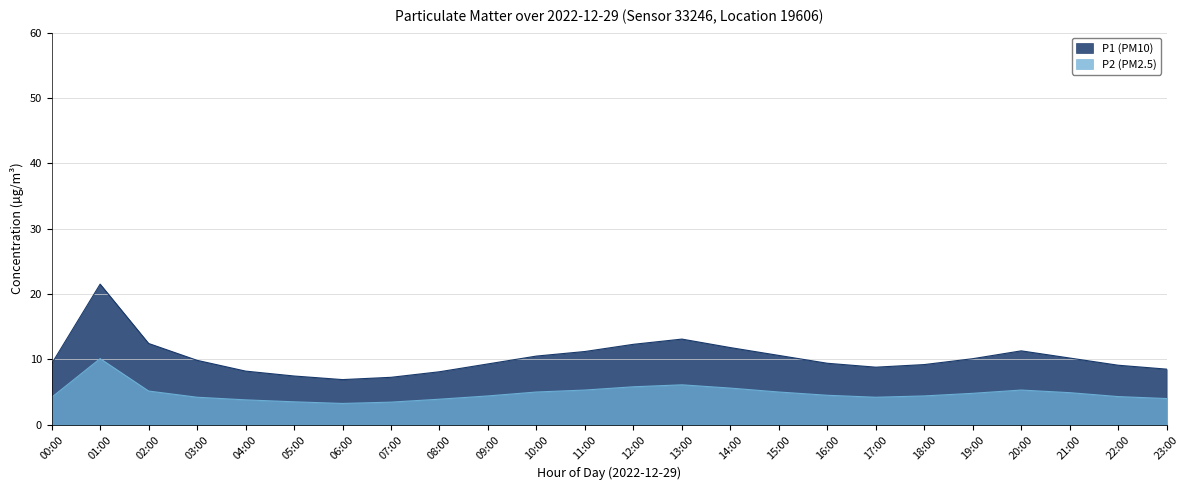

At which label does P1 reach its minimum?

06:00